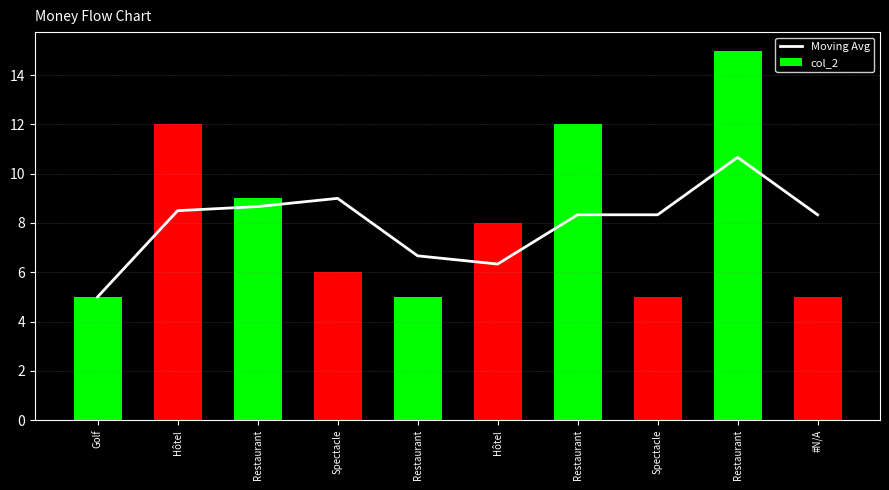

Reading left to right, transcribe all the data shown in this chart.

Moving Avg: Golf=5.0	Hôtel=8.5	Restaurant=8.7	Spectacle=9.0	Restaurant=6.7	Hôtel=6.3	Restaurant=8.3	Spectacle=8.3	Restaurant=10.7	#N/A=8.3
col_2: Golf=5.0	Hôtel=12.0	Restaurant=9.0	Spectacle=6.0	Restaurant=5.0	Hôtel=8.0	Restaurant=12.0	Spectacle=5.0	Restaurant=15.0	#N/A=5.0